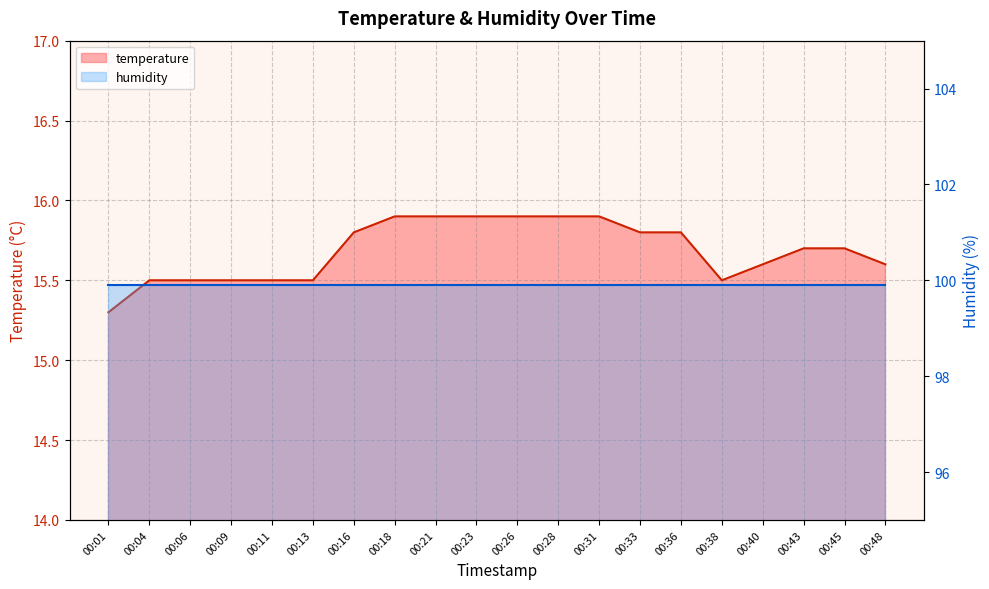

Which category has the highest value across all series?

00:18